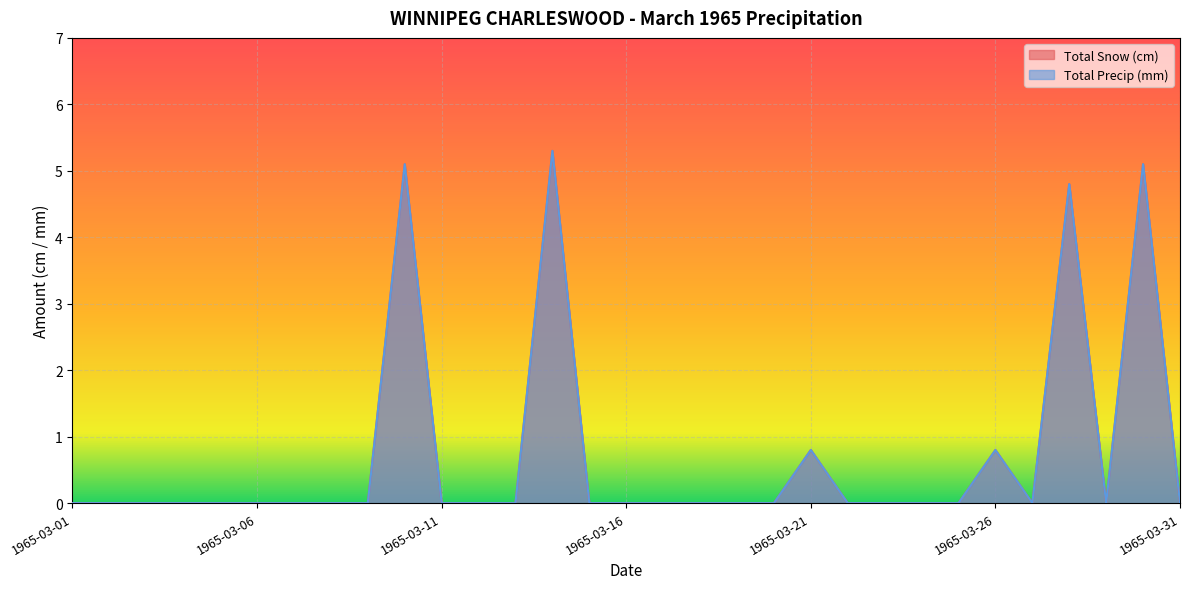

Rank the categories by Total Precip (mm) value from lowest to highest.

1965-03-01, 1965-03-02, 1965-03-03, 1965-03-04, 1965-03-05, 1965-03-06, 1965-03-07, 1965-03-08, 1965-03-09, 1965-03-11, 1965-03-12, 1965-03-13, 1965-03-15, 1965-03-16, 1965-03-17, 1965-03-18, 1965-03-19, 1965-03-20, 1965-03-22, 1965-03-23, 1965-03-24, 1965-03-25, 1965-03-27, 1965-03-29, 1965-03-31, 1965-03-21, 1965-03-26, 1965-03-28, 1965-03-10, 1965-03-30, 1965-03-14